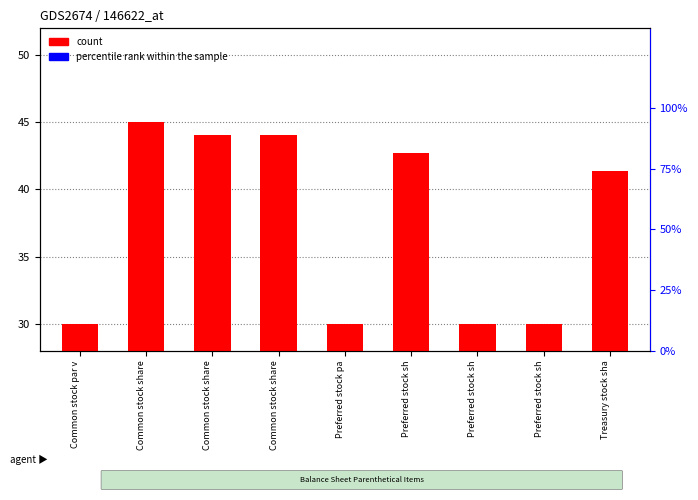

How many groups of bars are there?

9